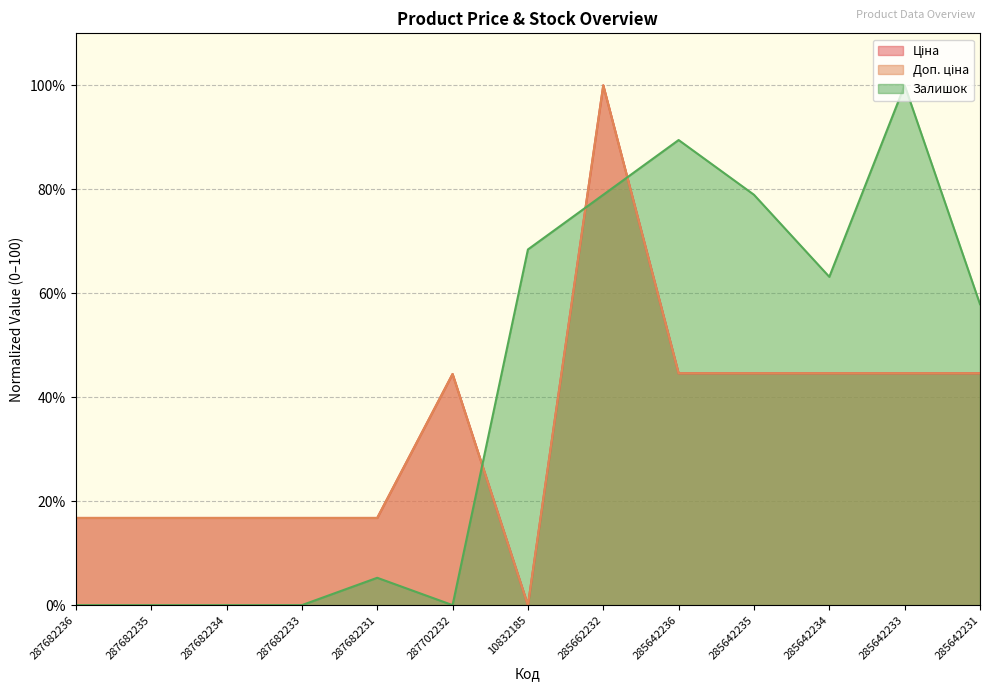

Which series ends up on top after the final intersection of Залишок and Доп. ціна?

Залишок